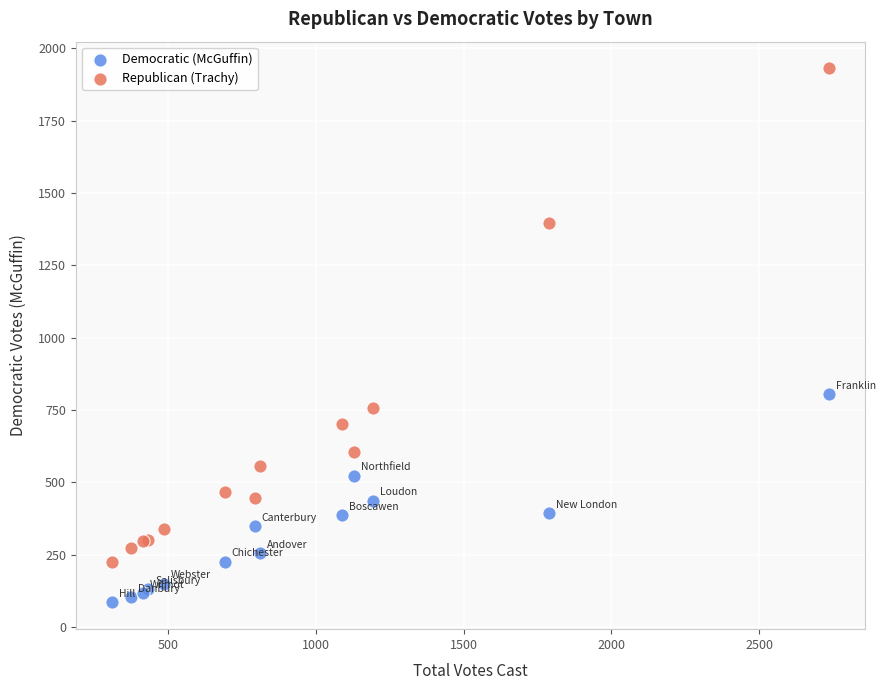

Which series reaches the maximum Y coordinate?

Republican (Trachy)